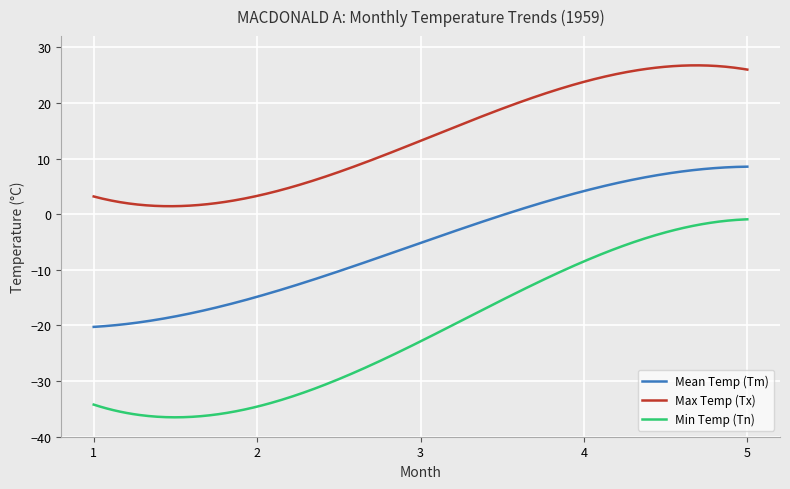

Is this an area chart (filled region under the line)?

No